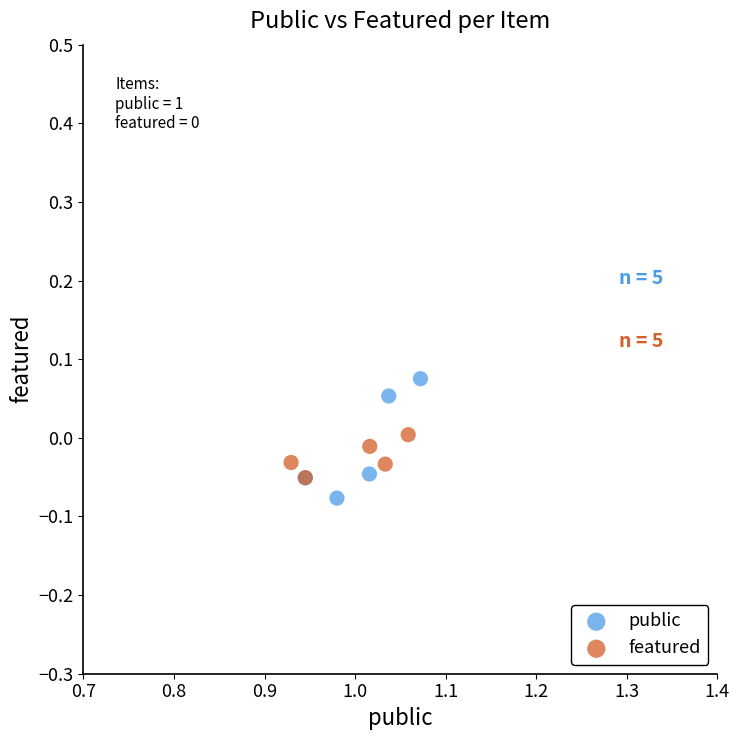

What are all the series names shown in the legend?

public, featured